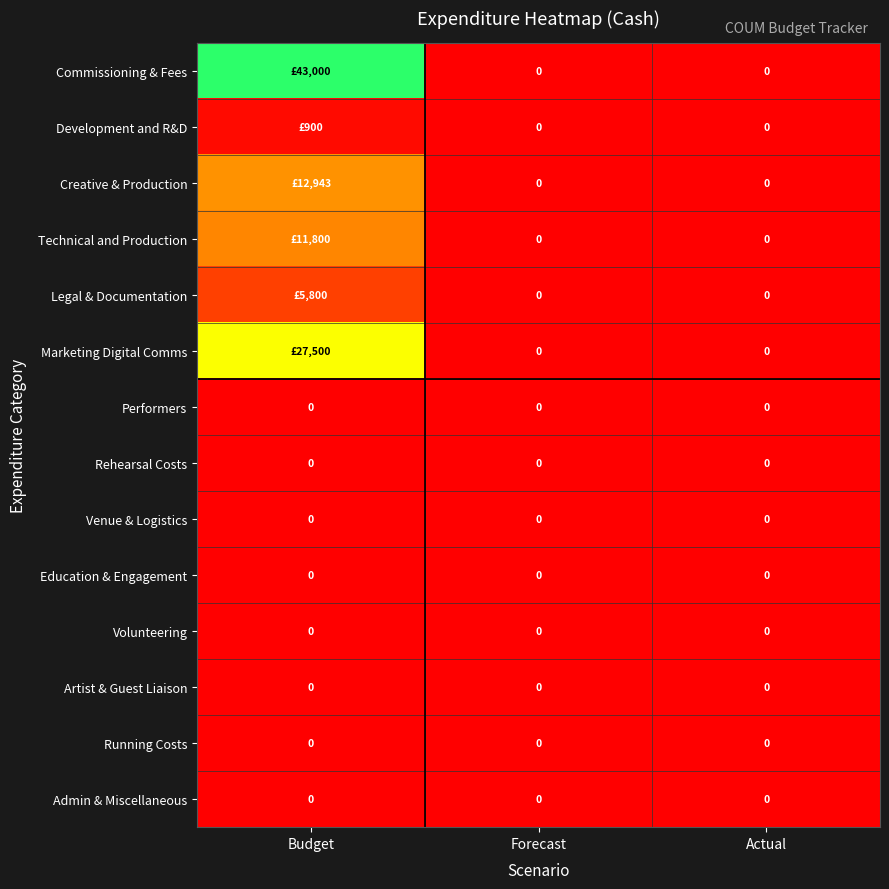

Is it true that Artist & Guest Liaison equals 0 at Budget?

True